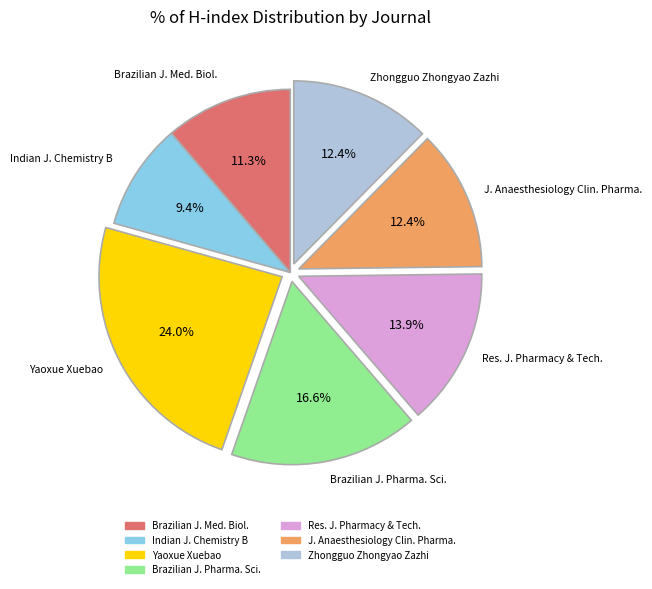

What is the smallest slice in the pie chart?

Indian J. Chemistry B